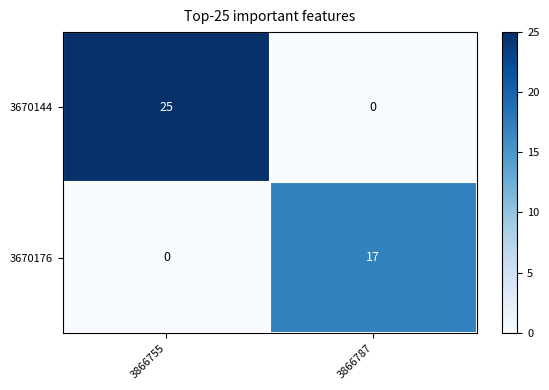

List the series in order of their peak value, highest first.

3670144, 3670176